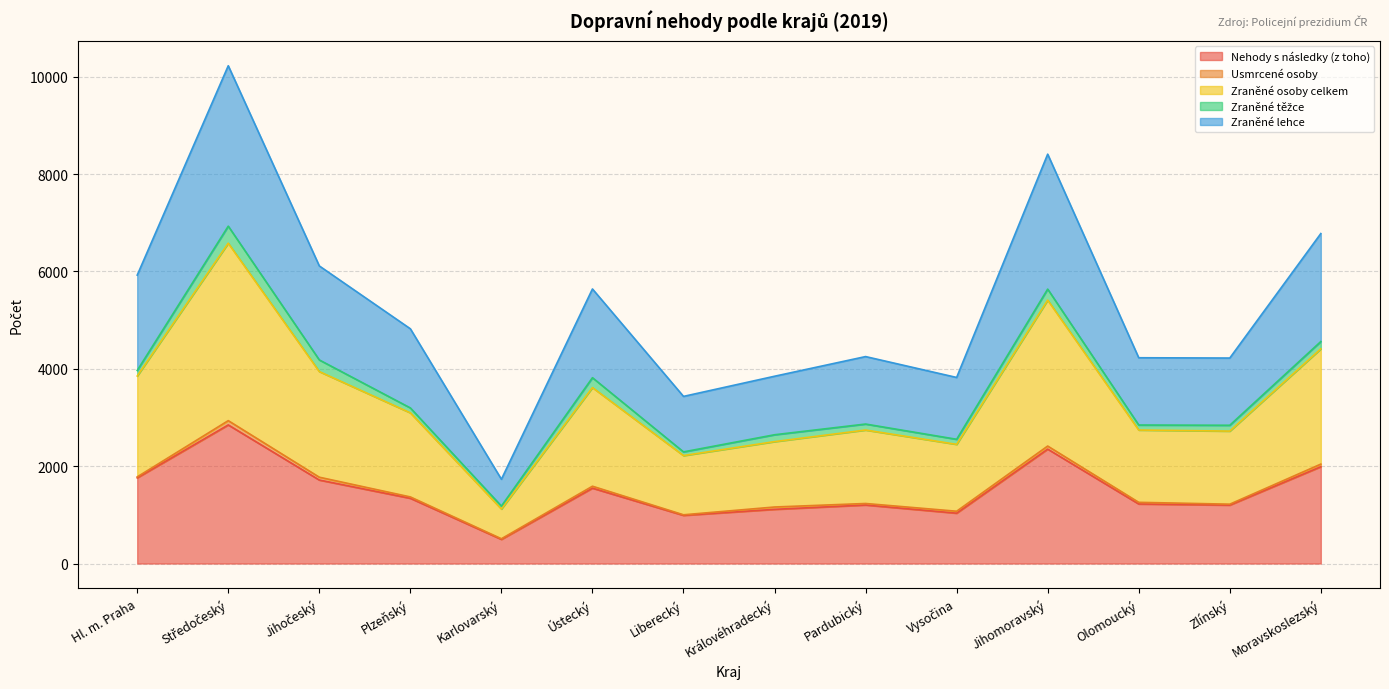

Which category has the lowest value in the Nehody s následky (z toho) series?

Karlovarský